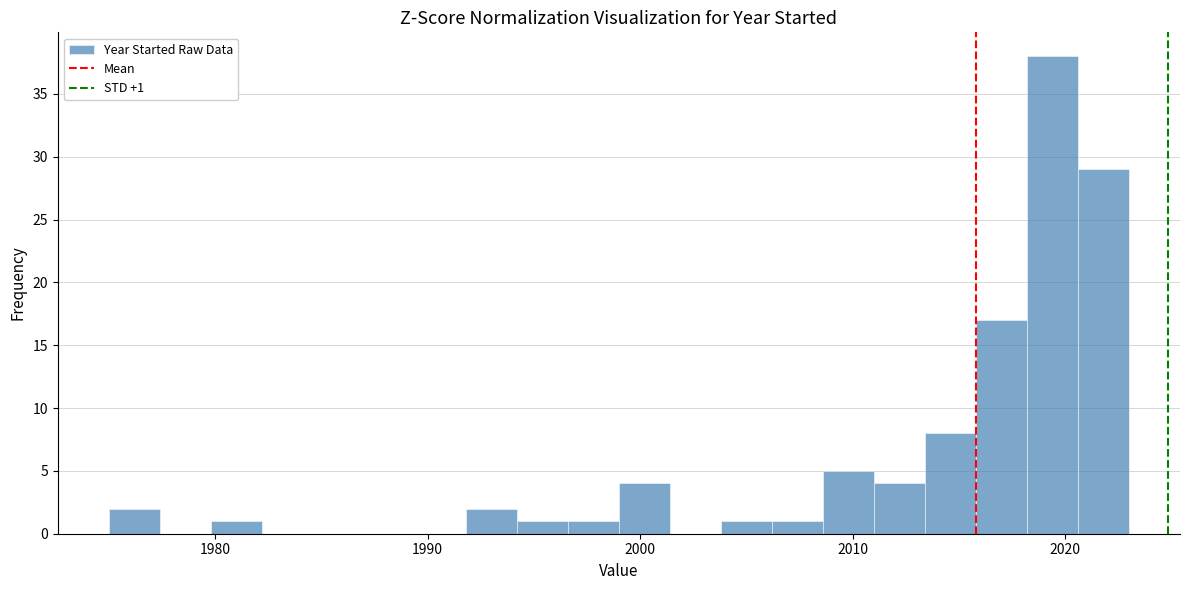

Around what value on the x-axis is the tallest bar? Give the approximate position of its centre, as read against the axis.

2019